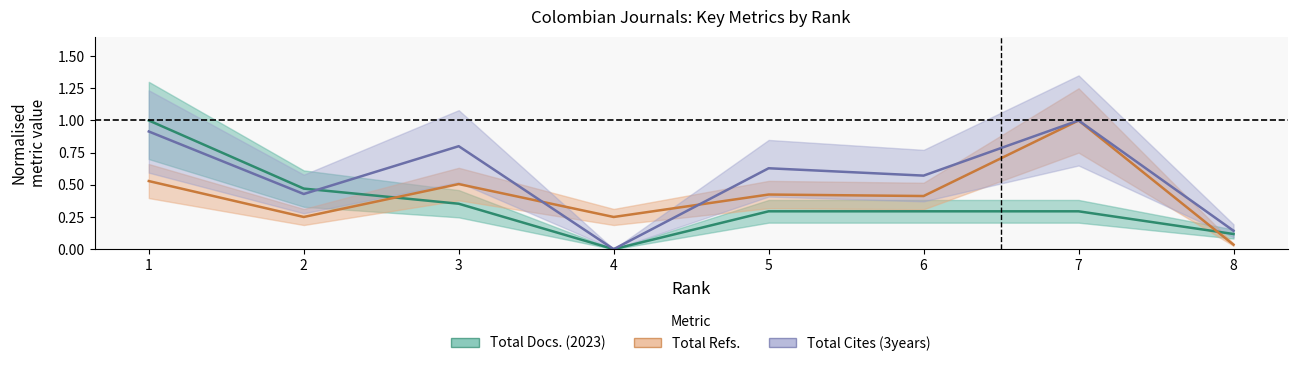

What is the value of the Total Cites (3years) point at the 5th from the left?

0.6